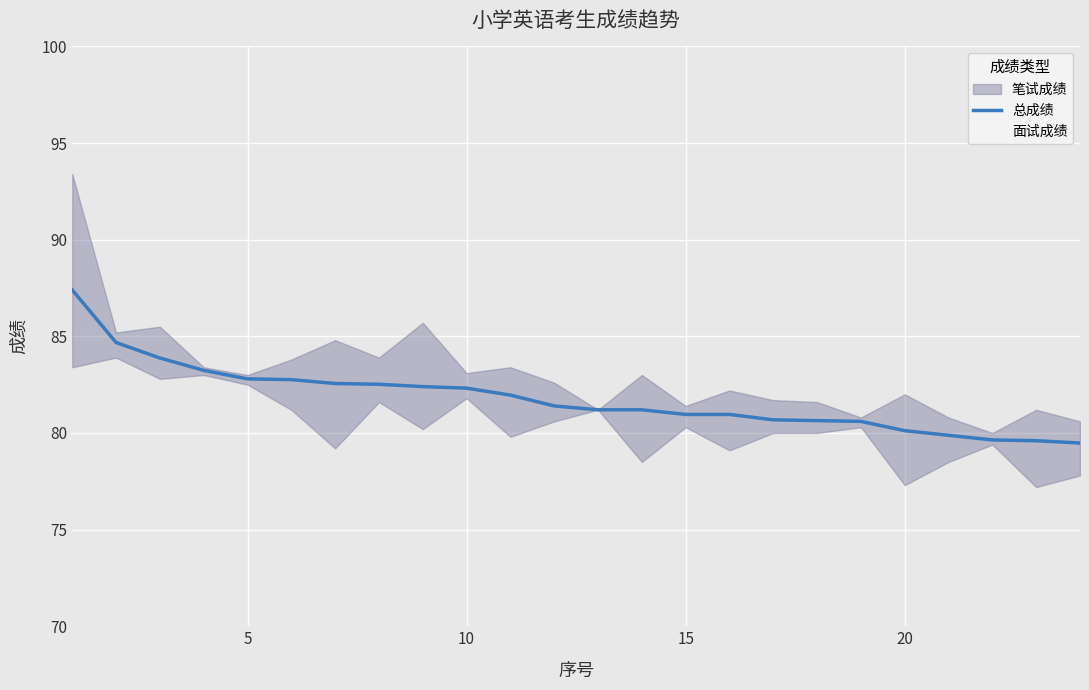

What is the difference between the maximum and minimum values in the 总成绩 series?

7.9